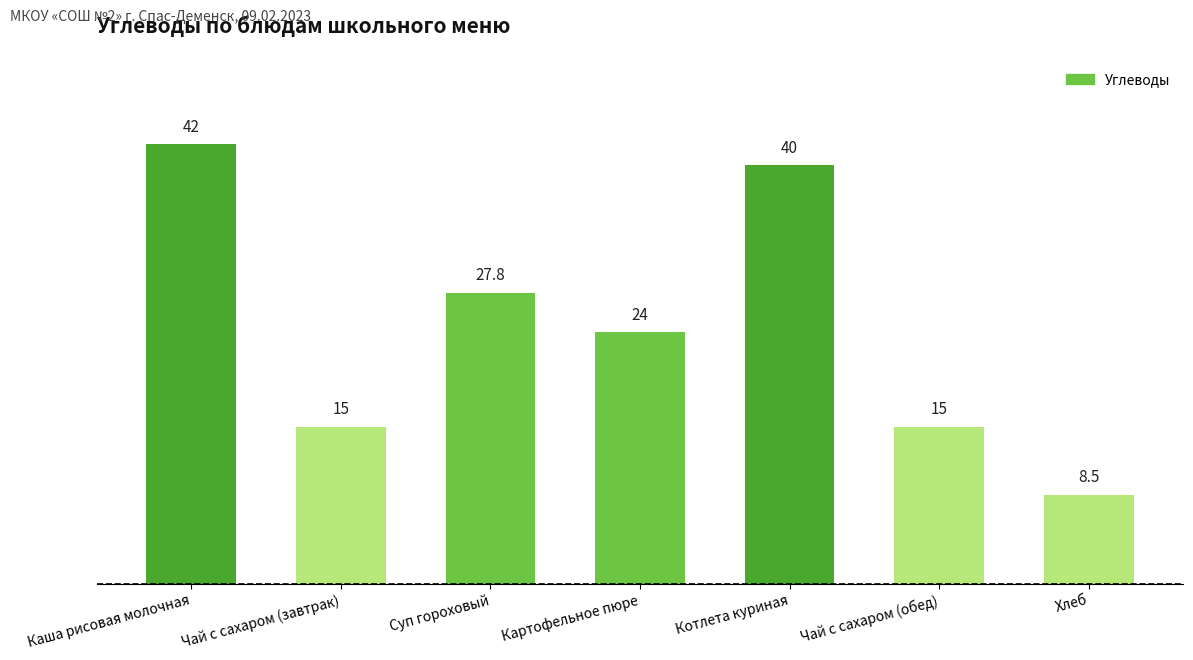

What is the smallest value displayed?

8.5